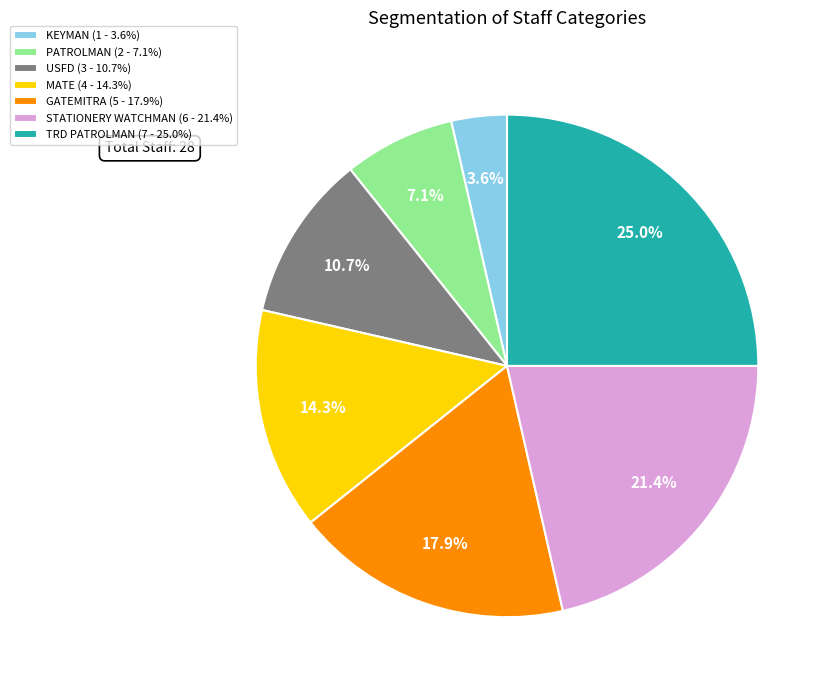

Does STATIONERY WATCHMAN account for over 50% of the chart?

No